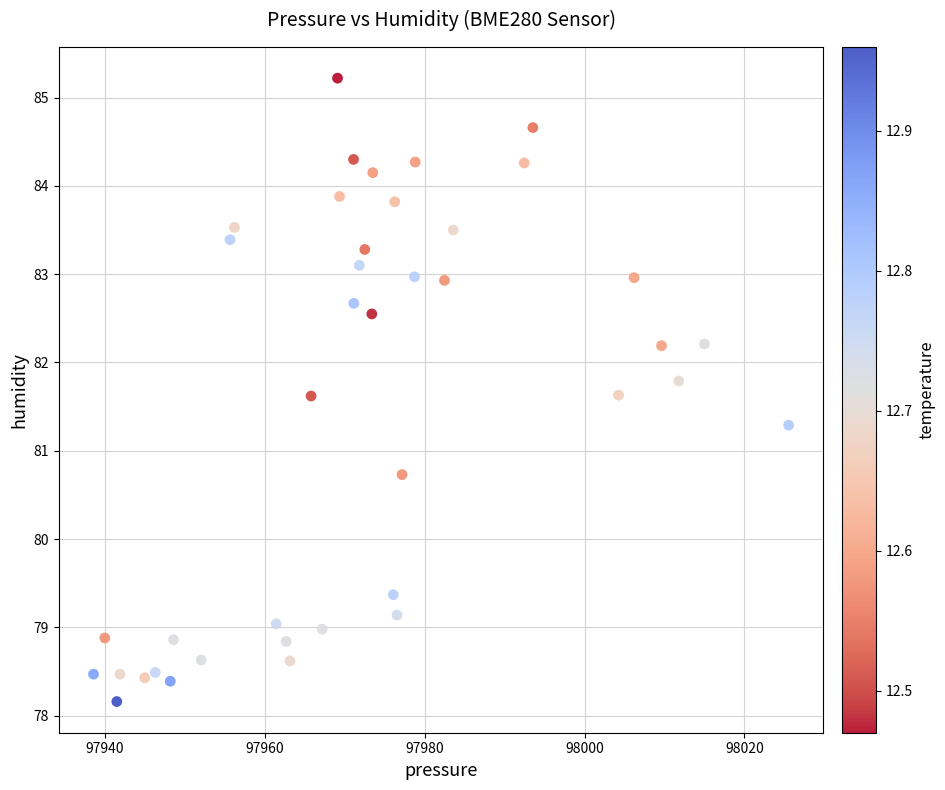

What is the range of Y values (max minus min)?

7.1